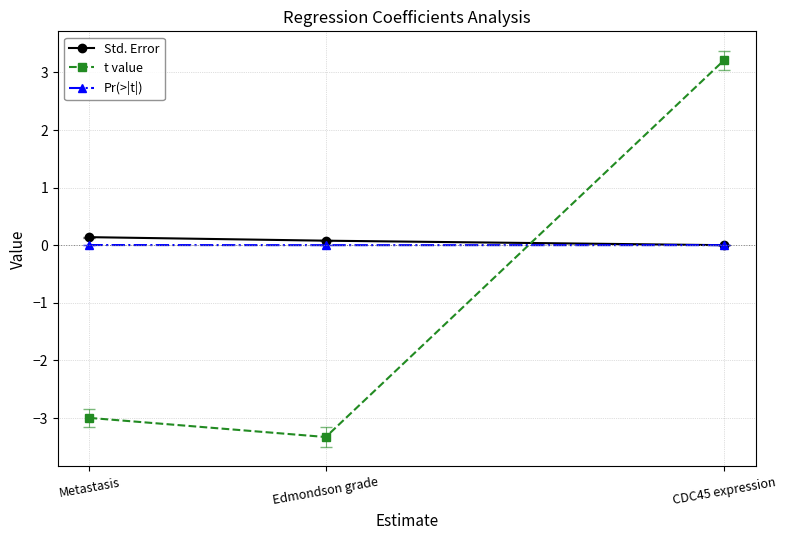

What is the label of the 3rd point from the left?

CDC45 expression